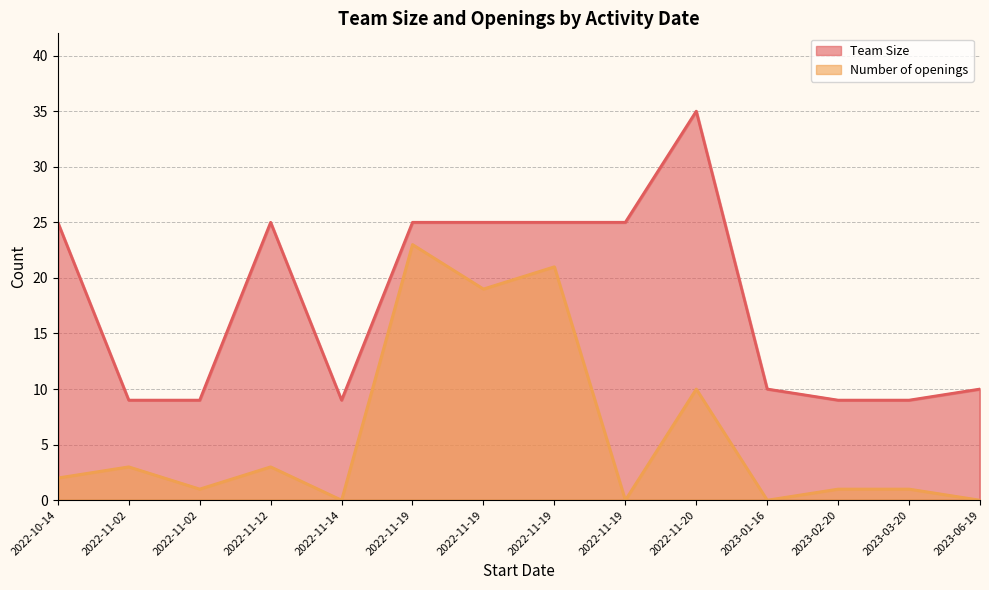

True or false: Number of openings and Team Size intersect in this chart.

False